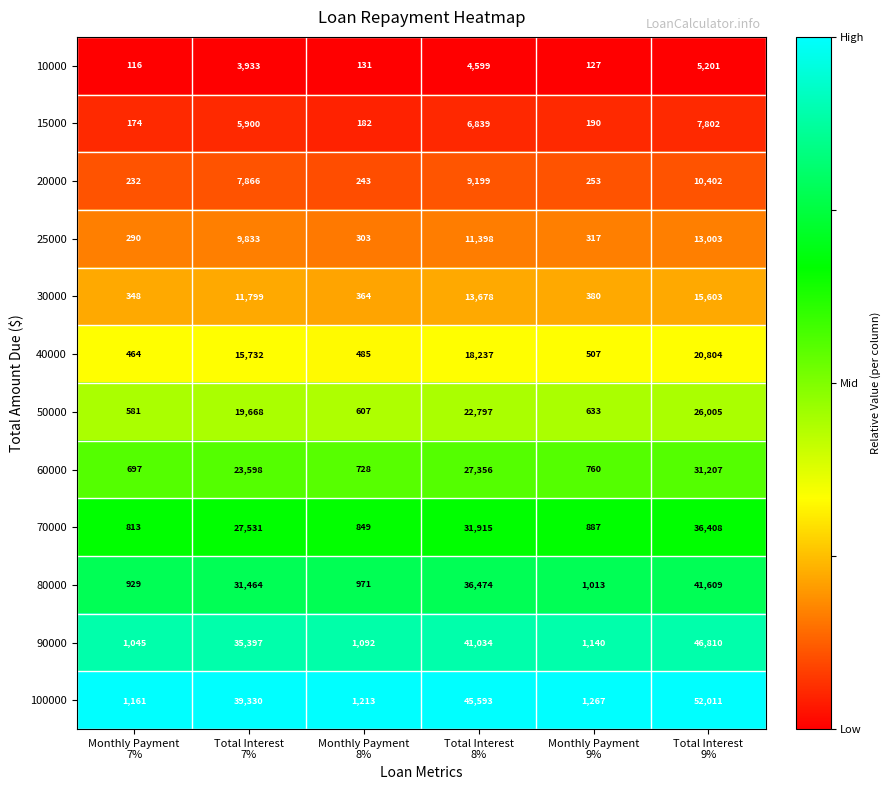

What is the sum of all 70000 values?

98403